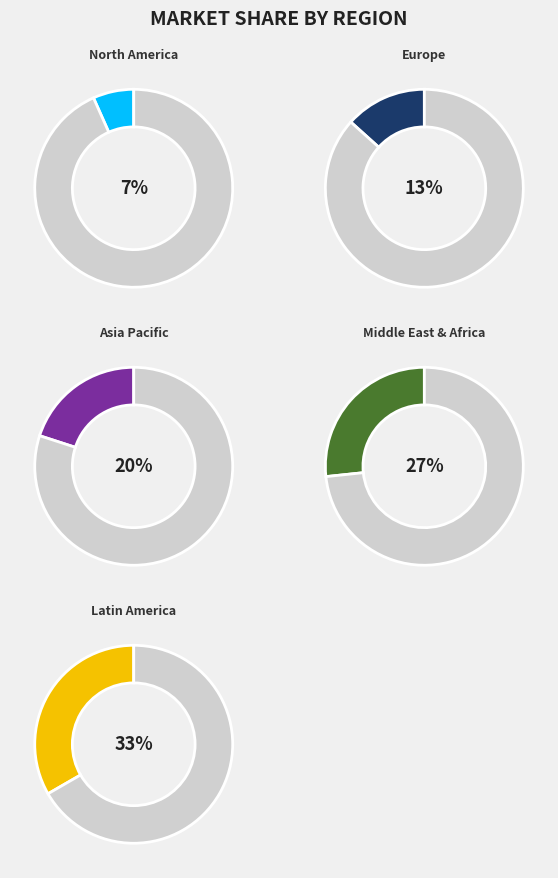

Is it true that 9 is 14% of the pie?

False